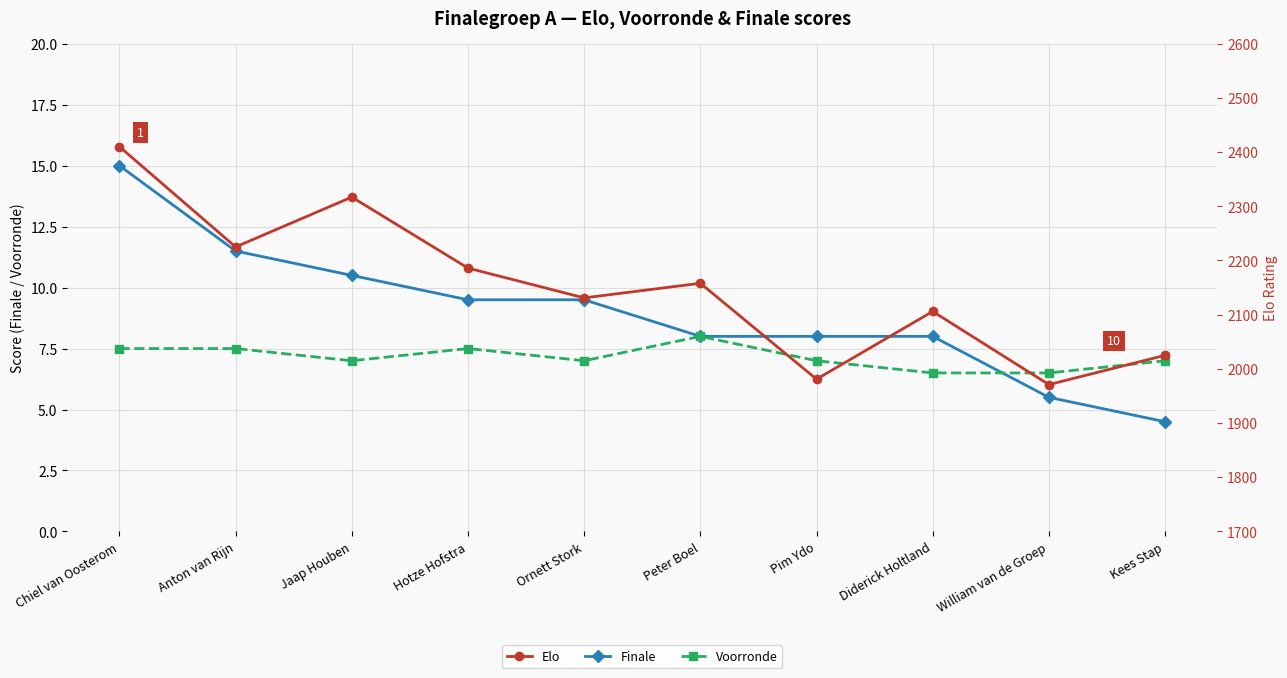

Which series has the largest total across all categories?

Elo